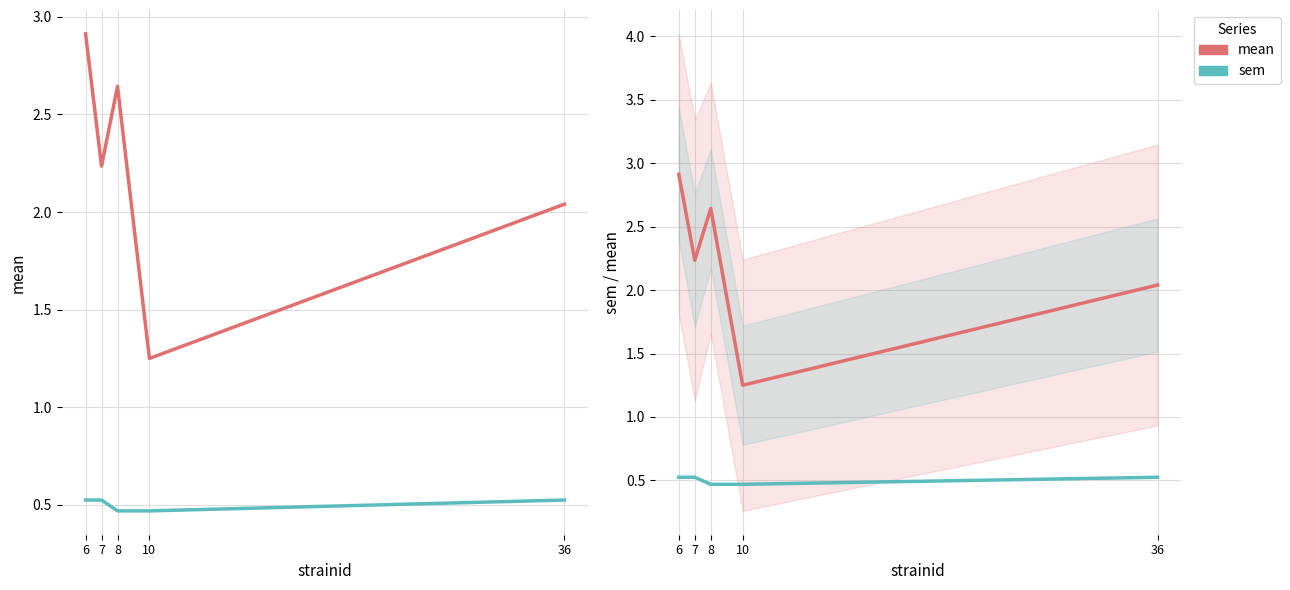

Where is mean nearest to the value 2?

36